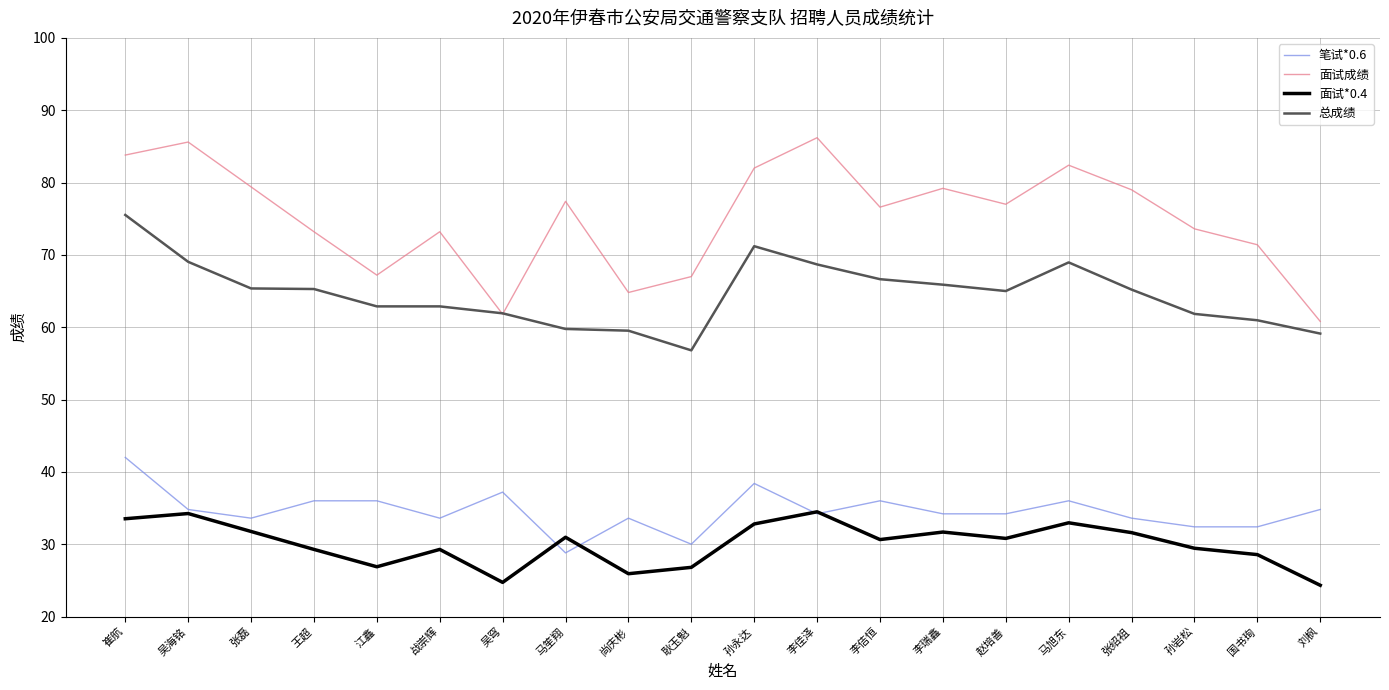

True or false: 面试*0.4 and 面试成绩 cross at least once.

False